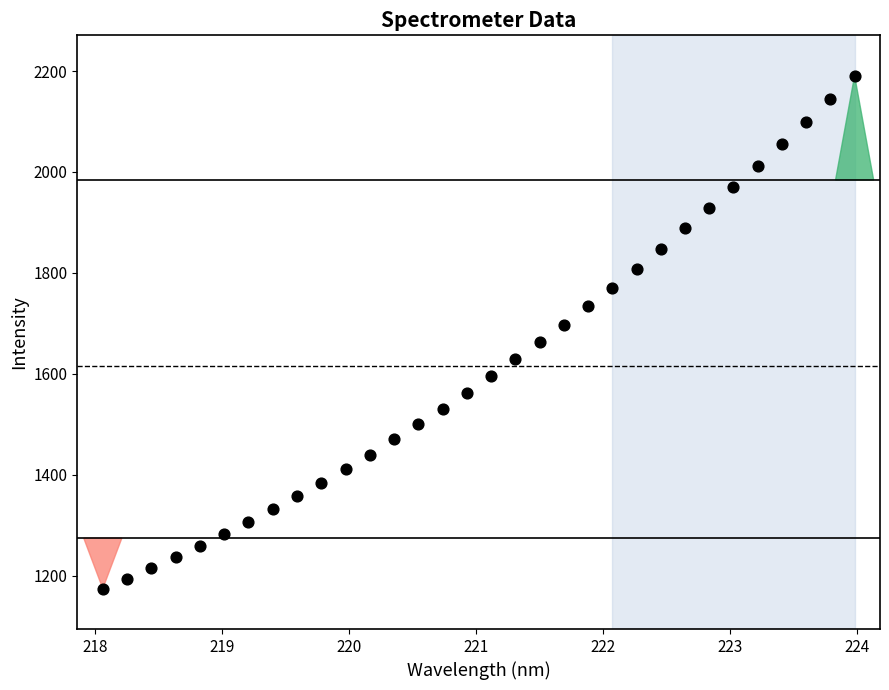

What is the range of Y values (max minus min)?

1016.7